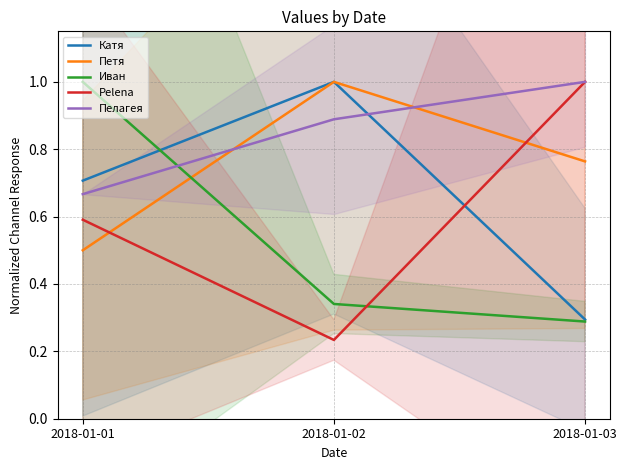

What is the average value of the Pelena series?

0.6